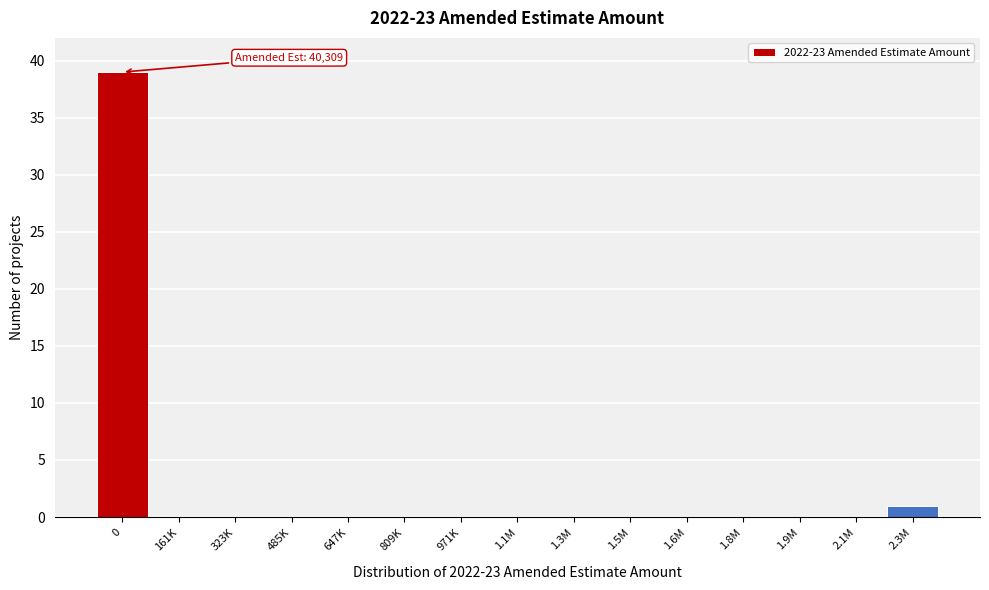

Reading left to right, list all the values displayed in this chart.

0=39	161K=0	323K=0	485K=0	647K=0	809K=0	971K=0	1.1M=0	1.3M=0	1.5M=0	1.6M=0	1.8M=0	1.9M=0	2.1M=0	2.3M=1